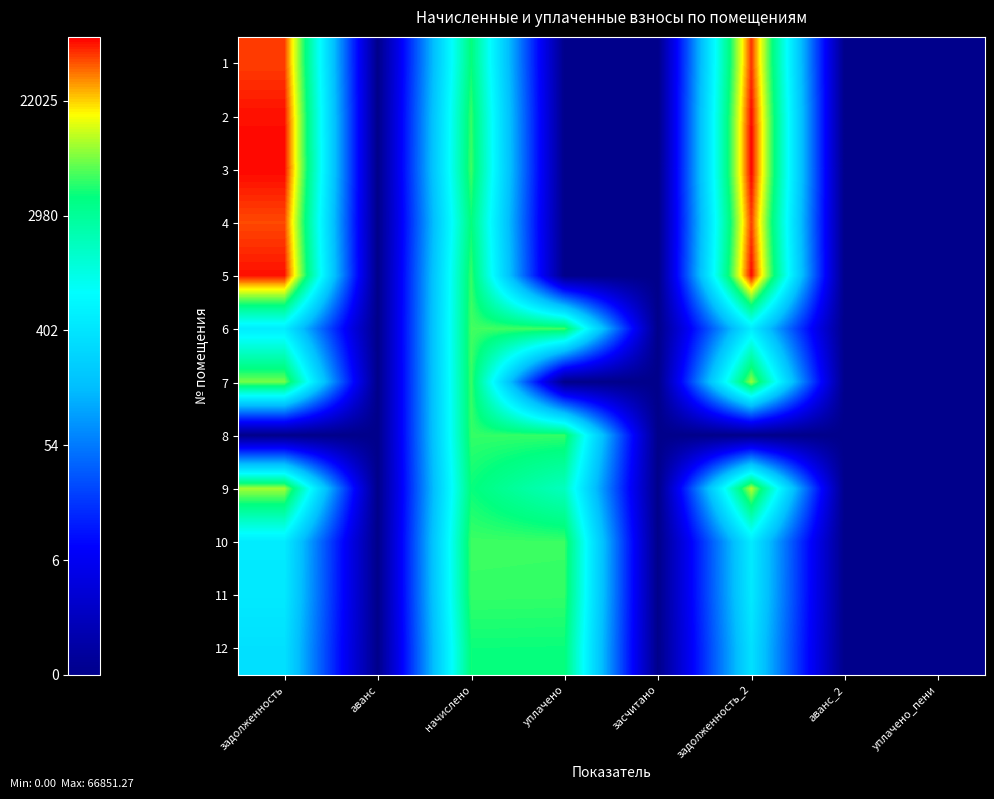

Reading right to left, transcribe all the data shown in this chart.

1: уплачено_пени=0.0	аванс_2=0.0	задолженность_2=10.8	засчитано=0.0	уплачено=0.0	начислено=8.4	аванс=0.0	задолженность=10.8
2: уплачено_пени=0.0	аванс_2=0.0	задолженность_2=11.1	засчитано=0.0	уплачено=0.0	начислено=8.6	аванс=0.0	задолженность=11.0
3: уплачено_пени=0.0	аванс_2=0.0	задолженность_2=11.1	засчитано=0.0	уплачено=0.0	начислено=8.7	аванс=0.0	задолженность=11.1
4: уплачено_пени=0.0	аванс_2=0.0	задолженность_2=10.8	засчитано=0.0	уплачено=0.0	начислено=8.4	аванс=0.0	задолженность=10.7
5: уплачено_пени=0.0	аванс_2=0.0	задолженность_2=11.1	засчитано=0.0	уплачено=0.0	начислено=8.6	аванс=0.0	задолженность=11.0
6: уплачено_пени=0.0	аванс_2=0.0	задолженность_2=6.2	засчитано=0.0	уплачено=8.7	начислено=8.7	аванс=0.0	задолженность=6.2
7: уплачено_пени=0.0	аванс_2=0.0	задолженность_2=9.2	засчитано=0.0	уплачено=0.0	начислено=8.6	аванс=0.0	задолженность=9.0
8: уплачено_пени=0.0	аванс_2=0.0	задолженность_2=0.0	засчитано=0.0	уплачено=8.6	начислено=8.6	аванс=0.0	задолженность=0.0
9: уплачено_пени=0.0	аванс_2=0.0	задолженность_2=9.4	засчитано=0.0	уплачено=7.5	начислено=8.4	аванс=0.0	задолженность=9.2
10: уплачено_пени=0.0	аванс_2=0.0	задолженность_2=6.2	засчитано=0.0	уплачено=8.7	начислено=8.7	аванс=0.0	задолженность=6.2
11: уплачено_пени=0.0	аванс_2=0.0	задолженность_2=6.1	засчитано=0.0	уплачено=8.6	начислено=8.6	аванс=0.0	задолженность=6.1
12: уплачено_пени=0.0	аванс_2=0.0	задолженность_2=5.9	засчитано=0.0	уплачено=8.4	начислено=8.4	аванс=0.0	задолженность=5.9